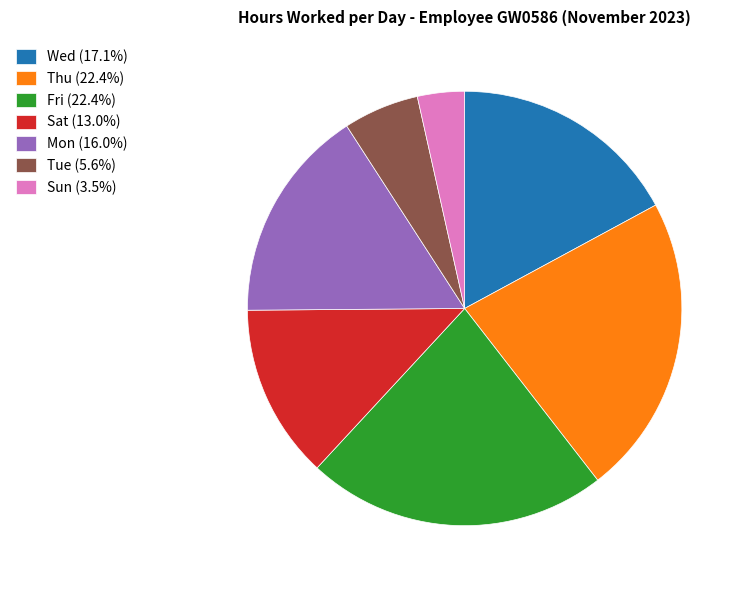

Is Wed (17.1%) the majority of the pie?

No